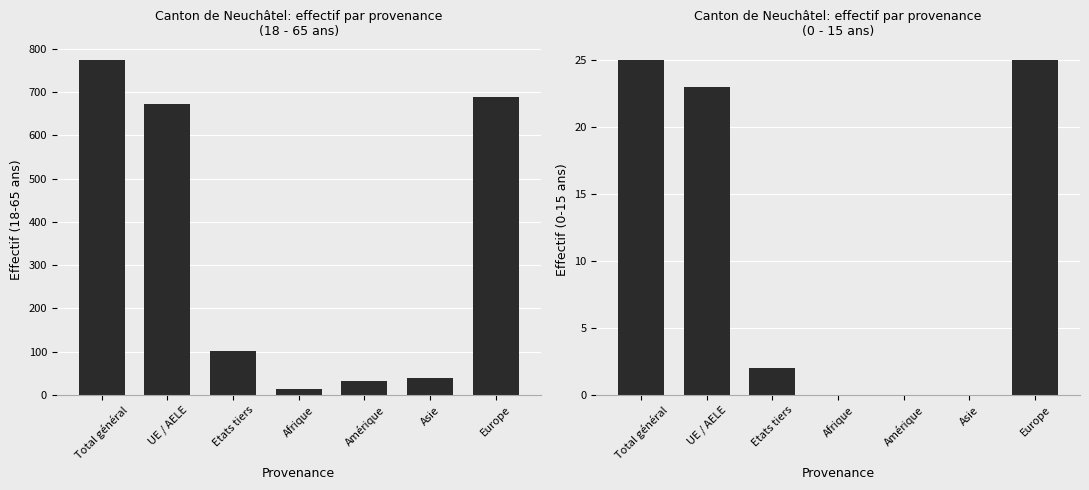

Between UE / AELE and Europe, which is larger?

Europe